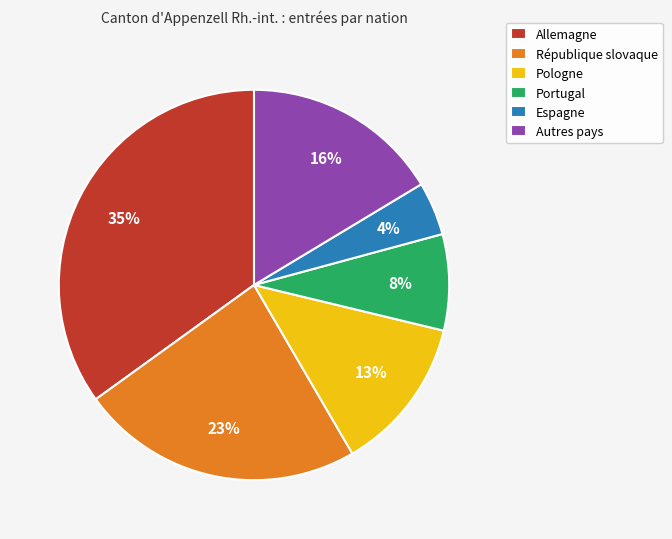

Between Pologne and Allemagne, which is larger?

Allemagne